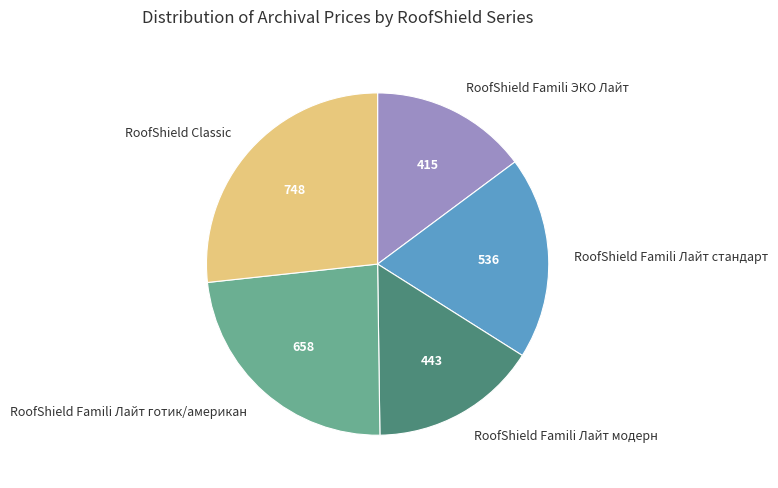

Rank the categories by value from highest to lowest.

RoofShield Classic, RoofShield Famili Лайт готик/американ, RoofShield Famili Лайт стандарт, RoofShield Famili Лайт модерн, RoofShield Famili ЭКО Лайт